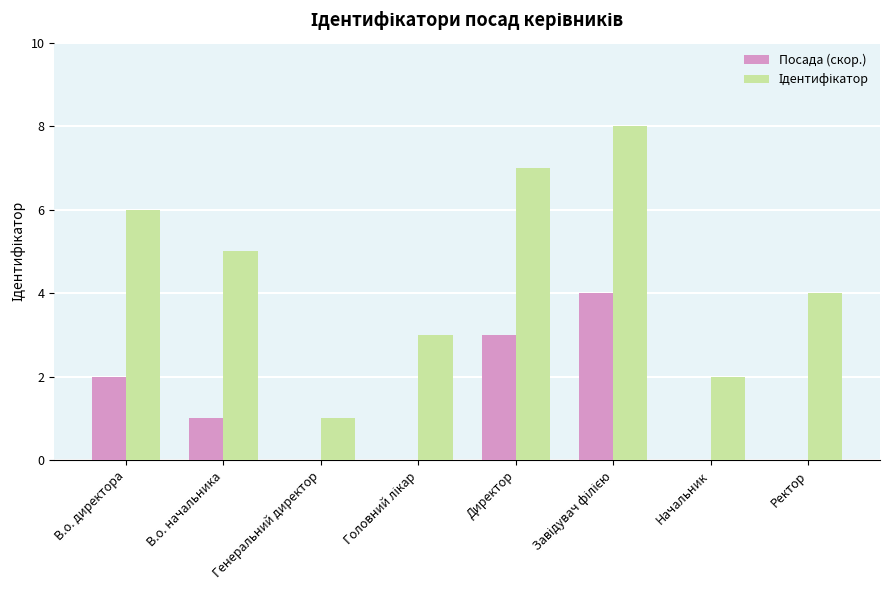

What is the sum of all Посада (скор.) values?

10